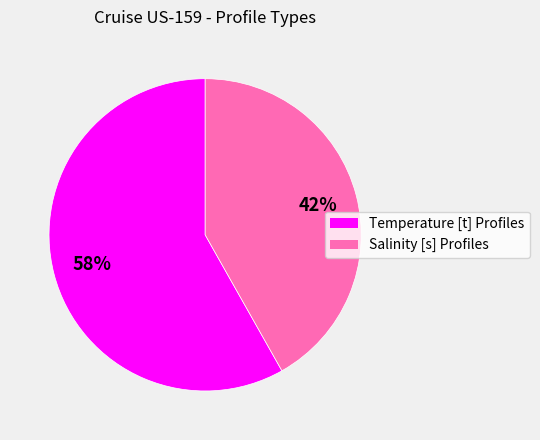

To the nearest percent, what is the combined percentage of Temperature [t] Profiles and Salinity [s] Profiles?

100%